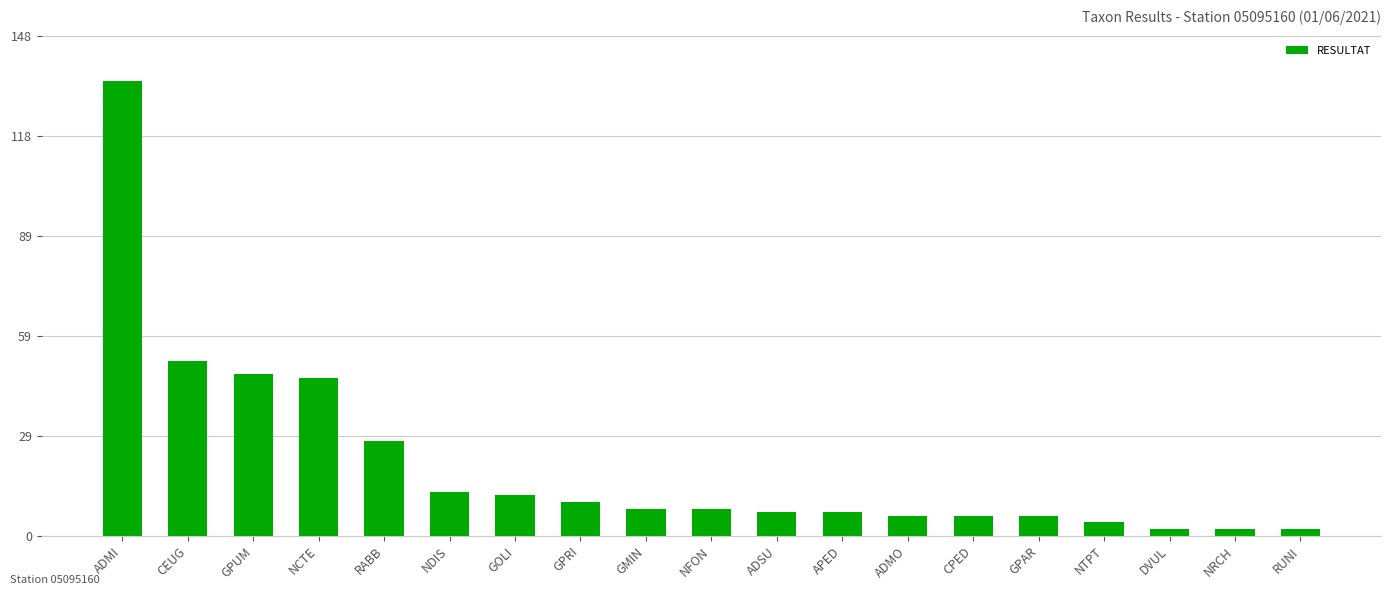

Count the number of data series in this chart.

1